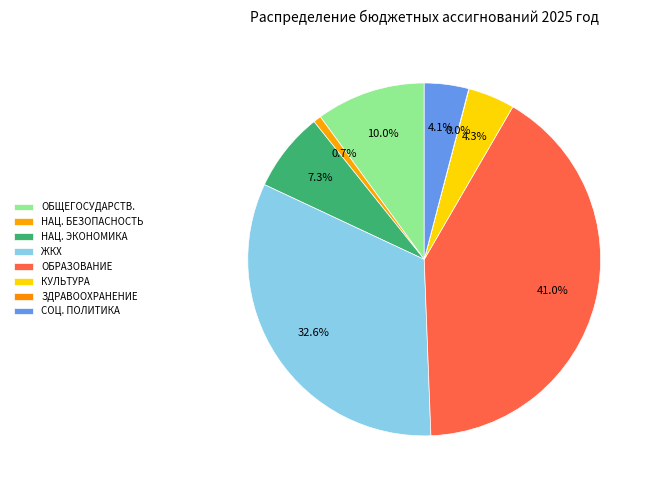

What percentage is NOT represented by ЗДРАВООХРАНЕНИЕ?

100.0%